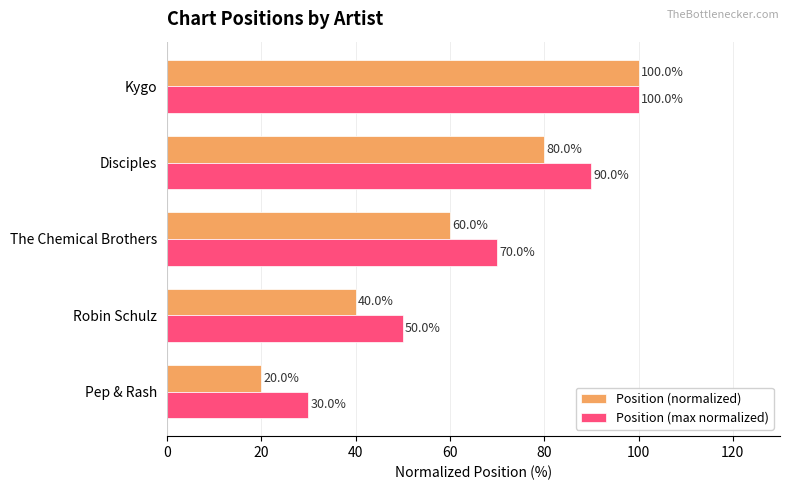

Which category has the lowest value in the Position (normalized) series?

Pep & Rash